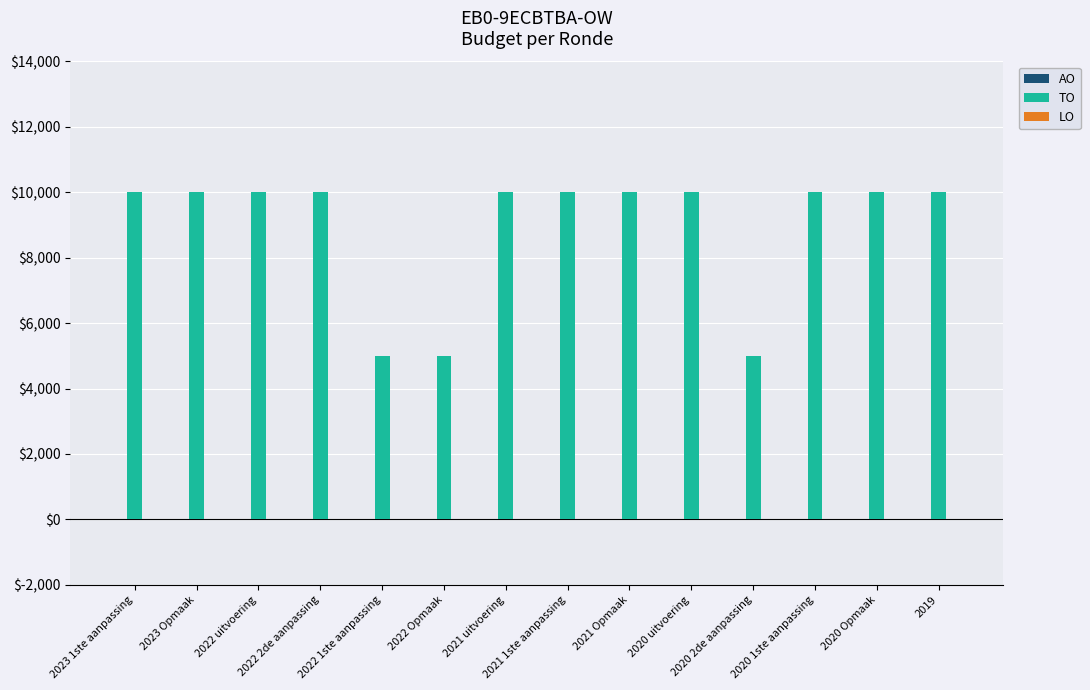

Does the chart contain any negative values?

No